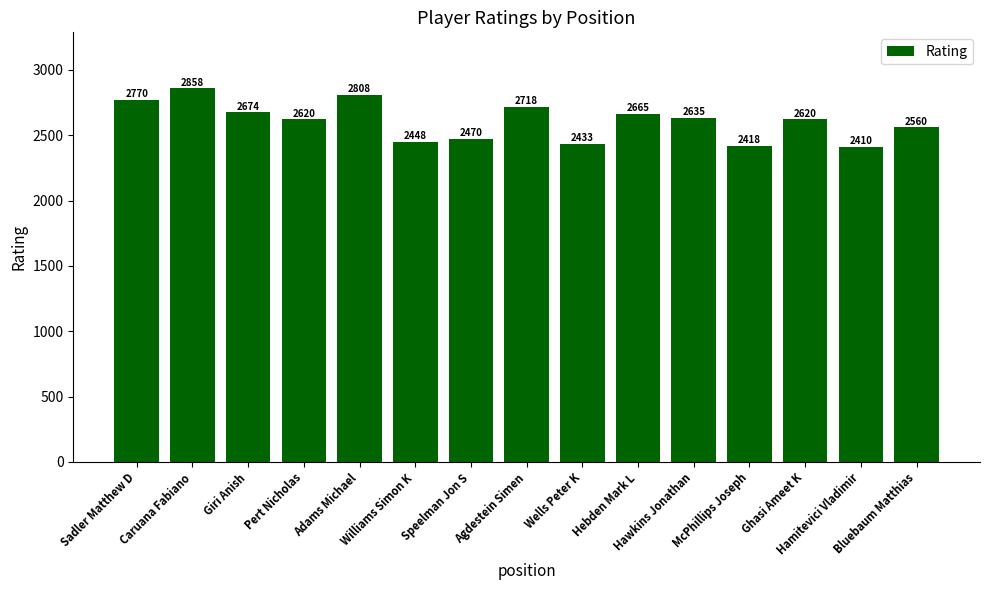

At which label is the value closest to 2634?

Hawkins Jonathan